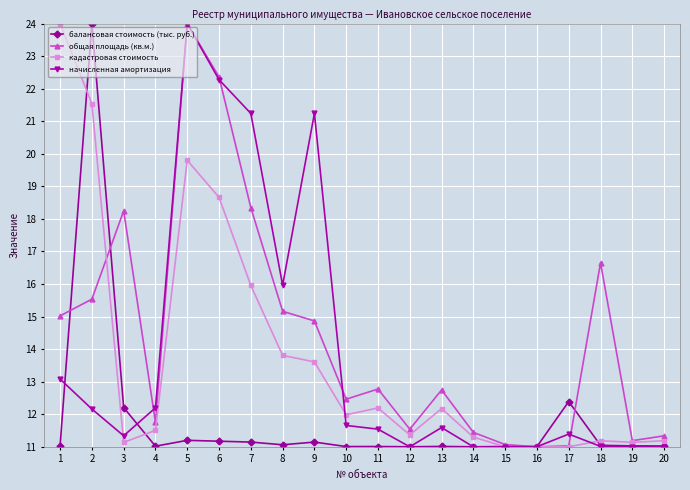

Does the chart display data point markers on the line(s)?

Yes